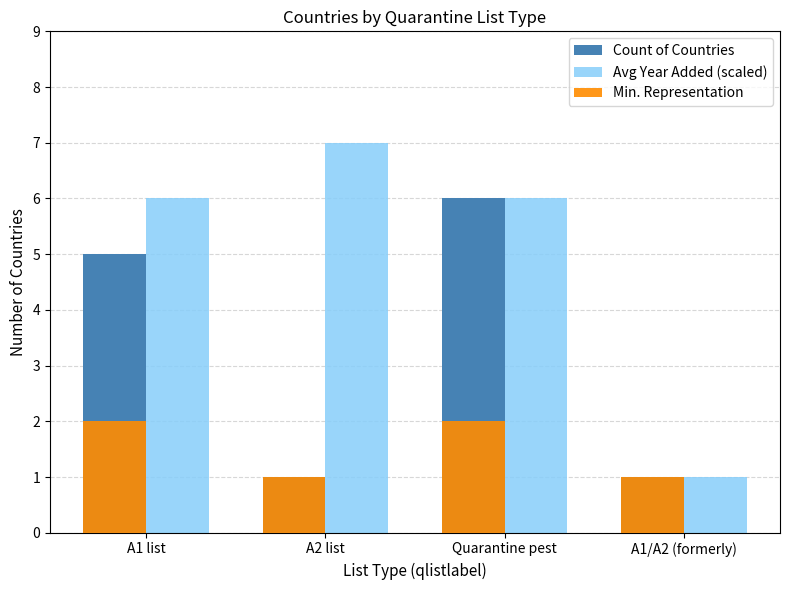

List the series in order of their overall mean, highest first.

Avg Year Added (scaled), Count of Countries, Min. Representation